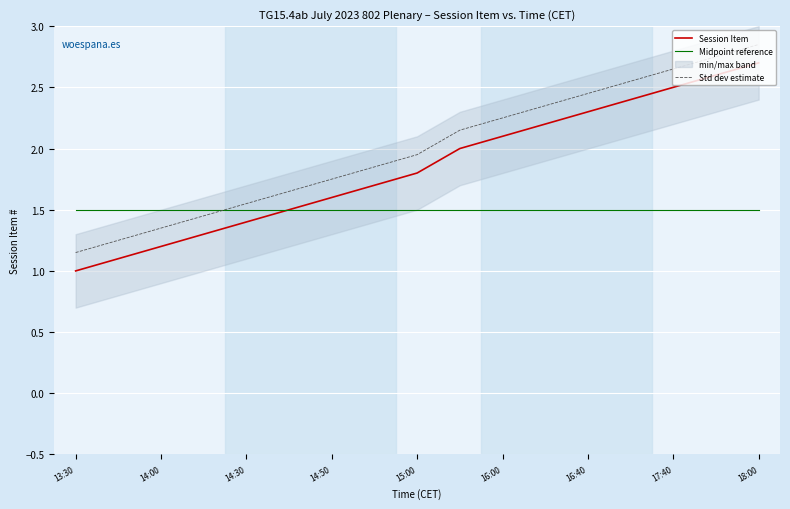

The Session Item series shows 1.2 at 14:00. True or false?

True